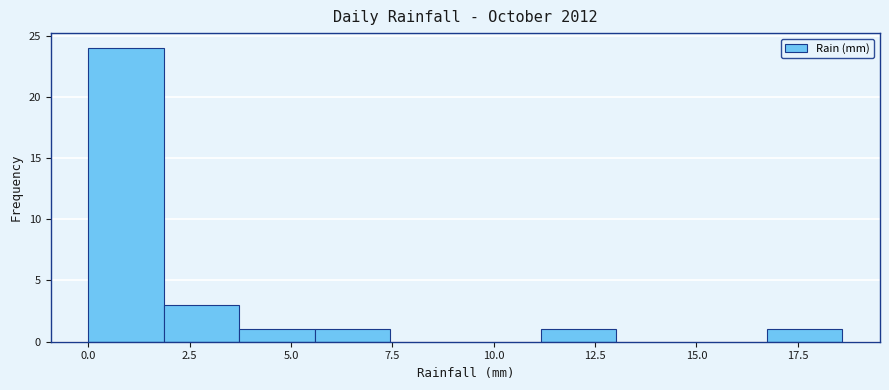

Read against the x-axis, roughly where is the centre of the tallest bar?

1.0